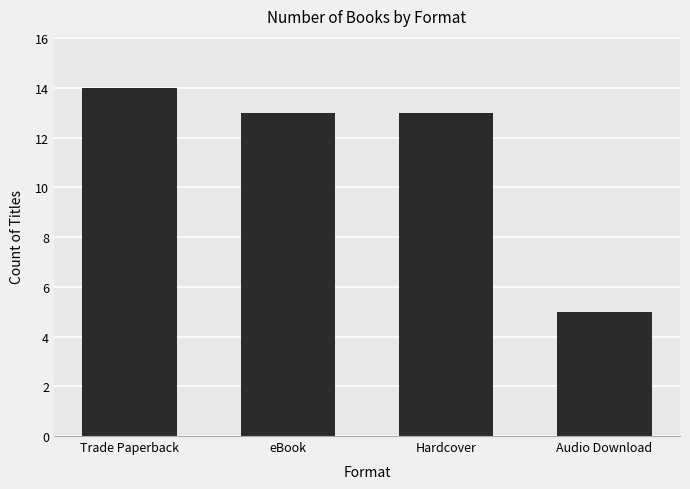

Approximately how many times larger is the value at Audio Download compared to eBook?

0.4